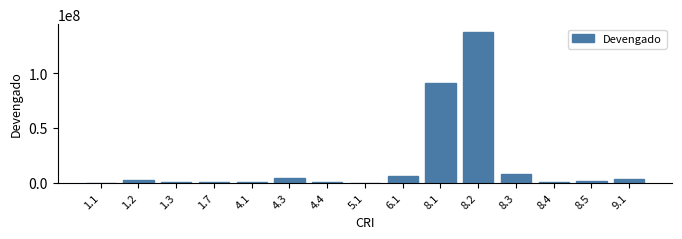

What is the sum of all values?

254565545.8